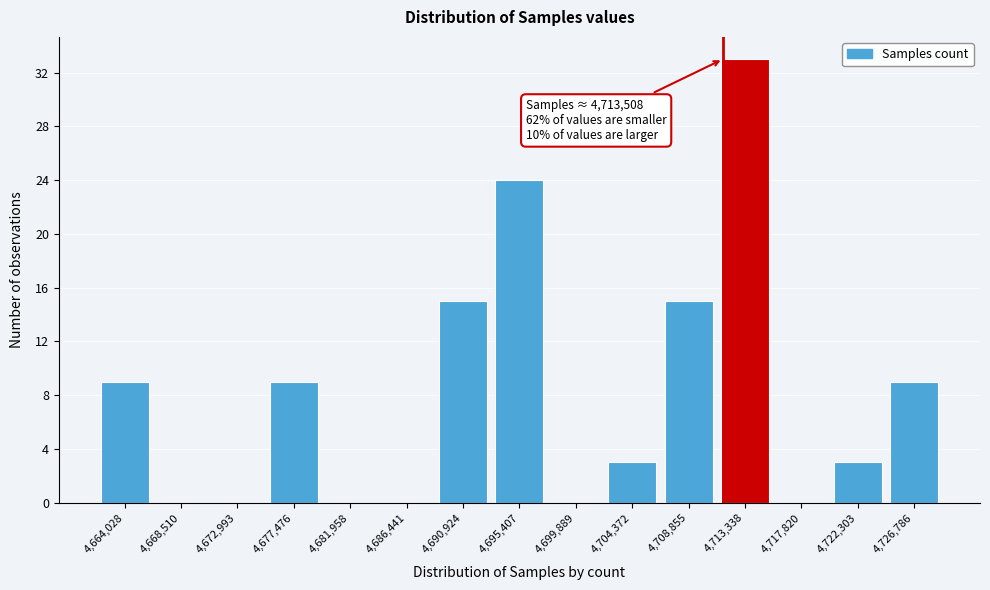

Reading left to right, transcribe all the data shown in this chart.

4,664,028=9	4,668,510=0	4,672,993=0	4,677,476=9	4,681,958=0	4,686,441=0	4,690,924=15	4,695,407=24	4,699,889=0	4,704,372=3	4,708,855=15	4,713,338=33	4,717,820=0	4,722,303=3	4,726,786=9